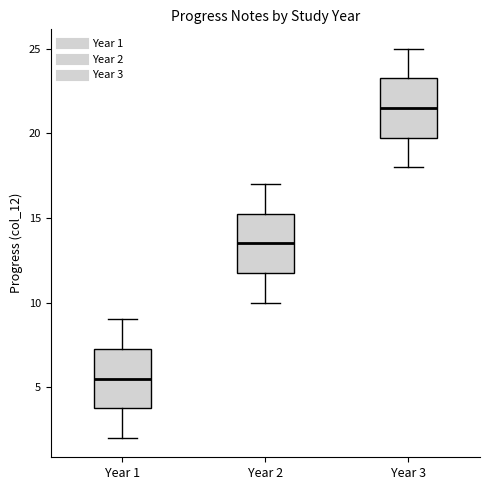

Reading left to right, transcribe this box plot: for each box, give where its median line is, the range the box spans, and where its two whiskers end, as read against the y-axis. The values are not printed on the chart, so give them approximately, as read against the axis.

Year 1: median 5.5, box 4.0 to 7.5, whiskers 2.0 to 9.0
Year 2: median 13.5, box 12.0 to 15.5, whiskers 10.0 to 17.0
Year 3: median 21.5, box 20.0 to 23.5, whiskers 18.0 to 25.0